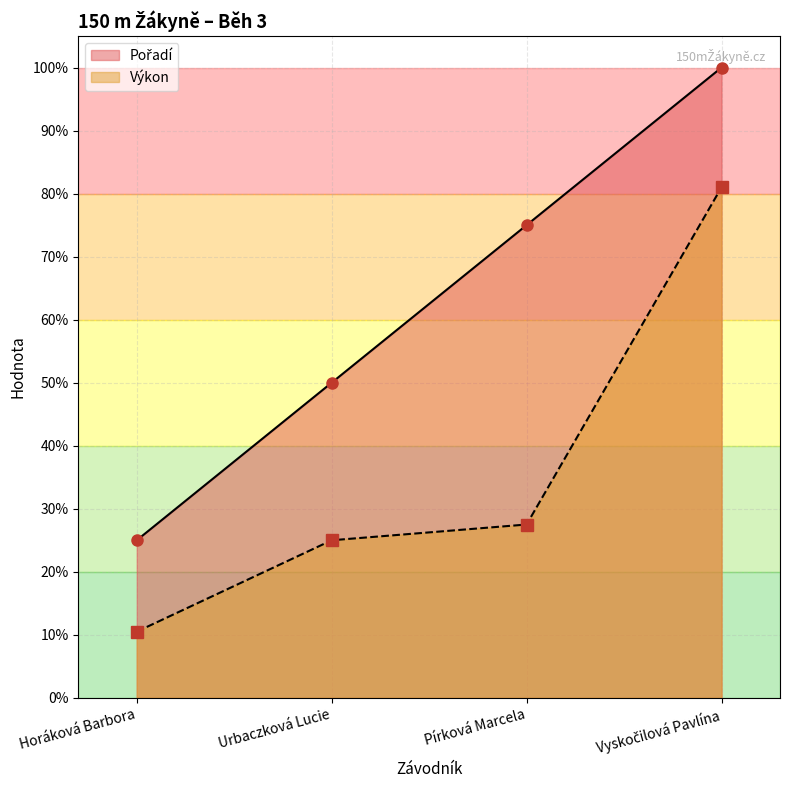

Is it true that Pořadí equals 100.0 at Vyskočilová Pavlína?

True